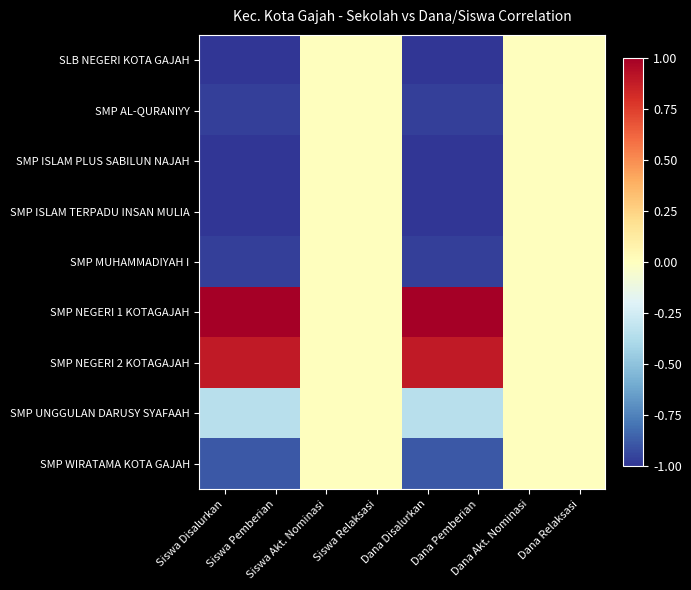

How many series are shown in this chart?

9